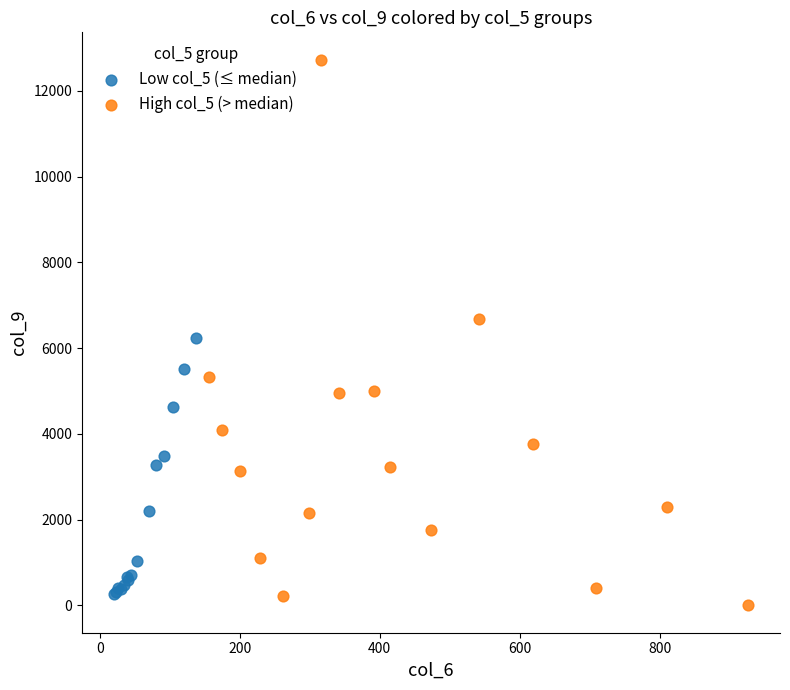

Which series has the widest spread of Y values?

High col_5 (> median)